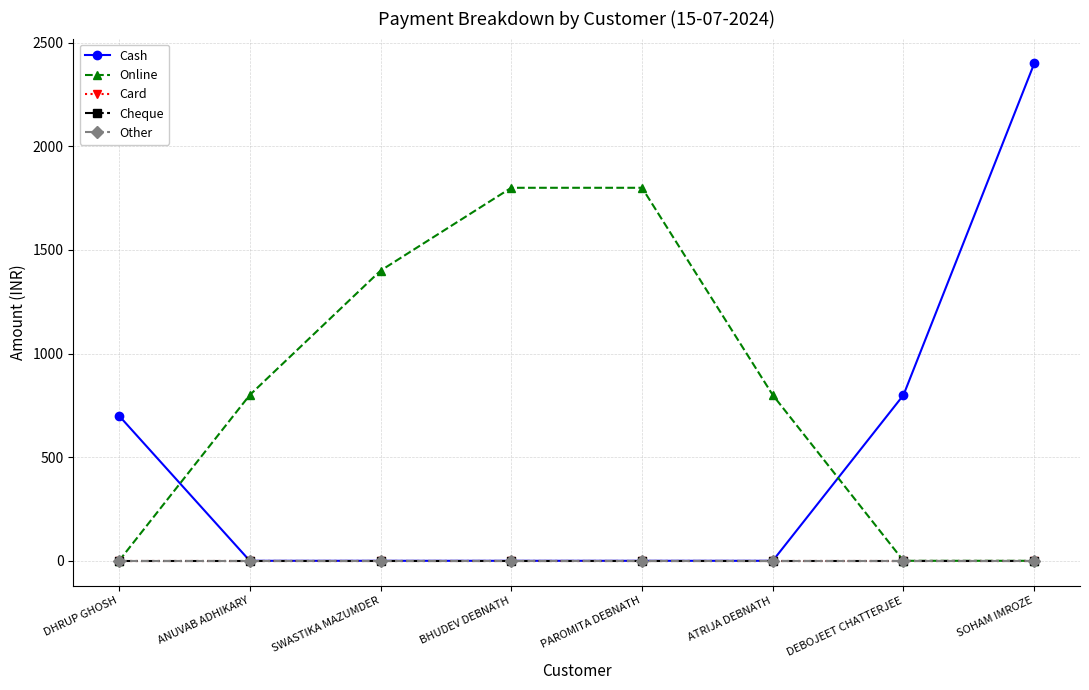

True or false: Card and Online intersect in this chart.

False